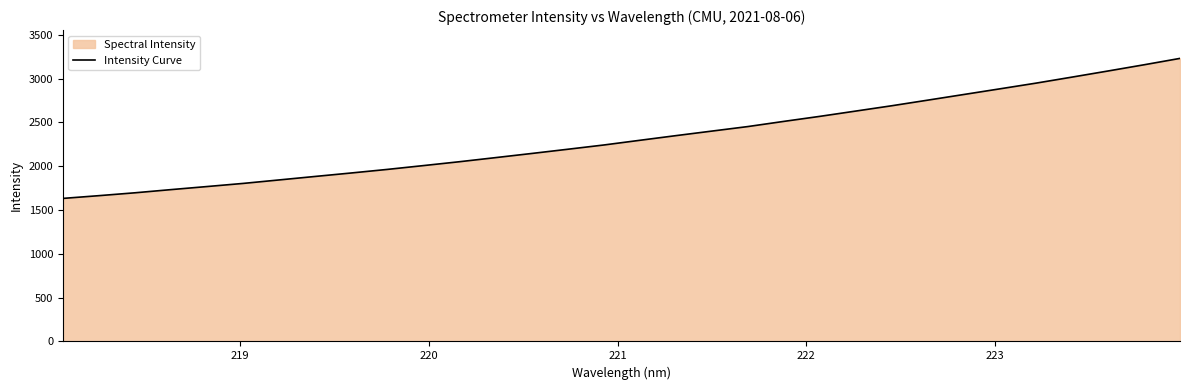

What is the value of the 24th point from the left?

2690.9